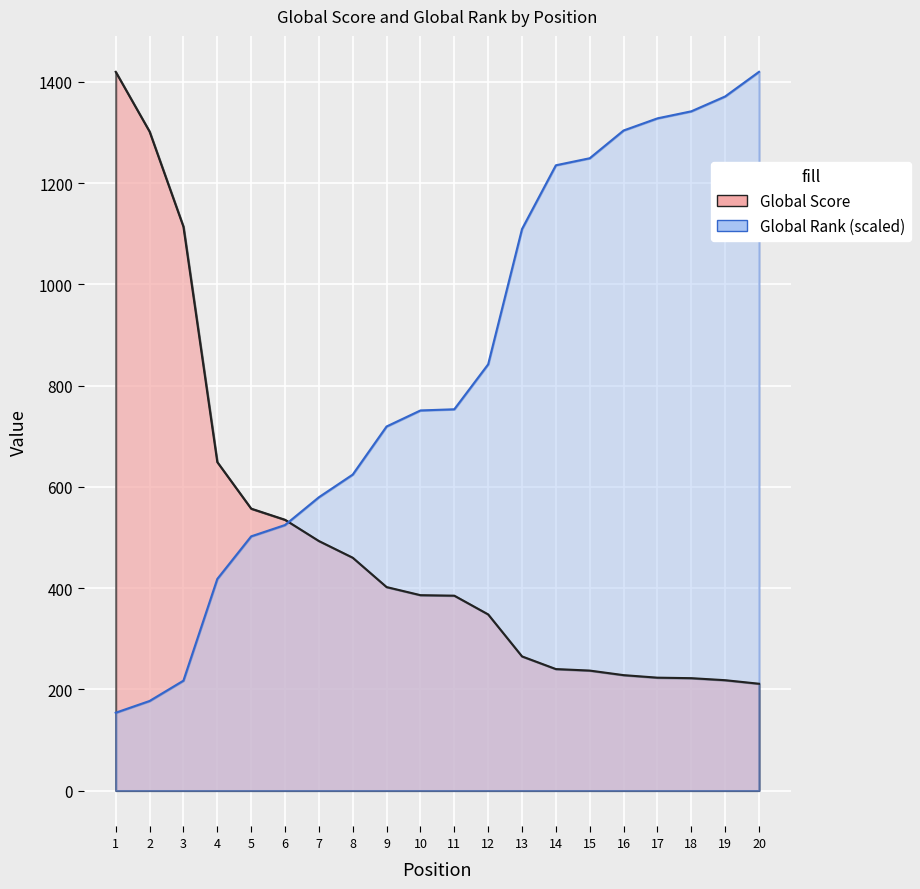

How many values in the Global Rank series exceed 753?

10